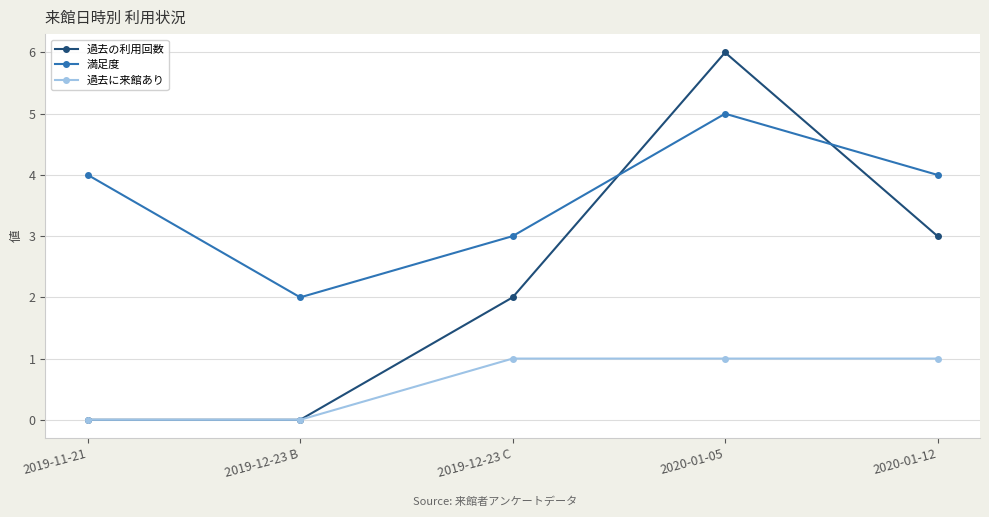

How many series are shown in this chart?

3